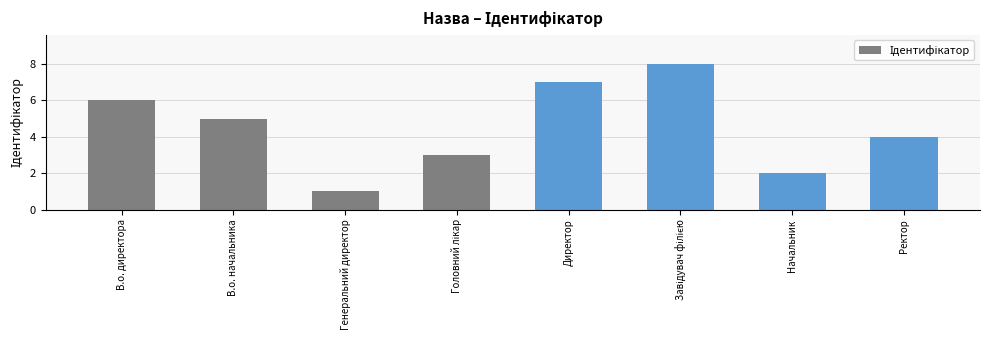

What is the greatest value displayed?

8